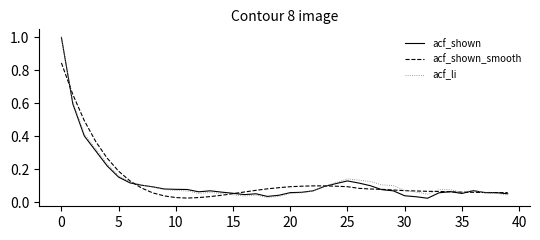

What is the maximum value shown in the chart?

1.0